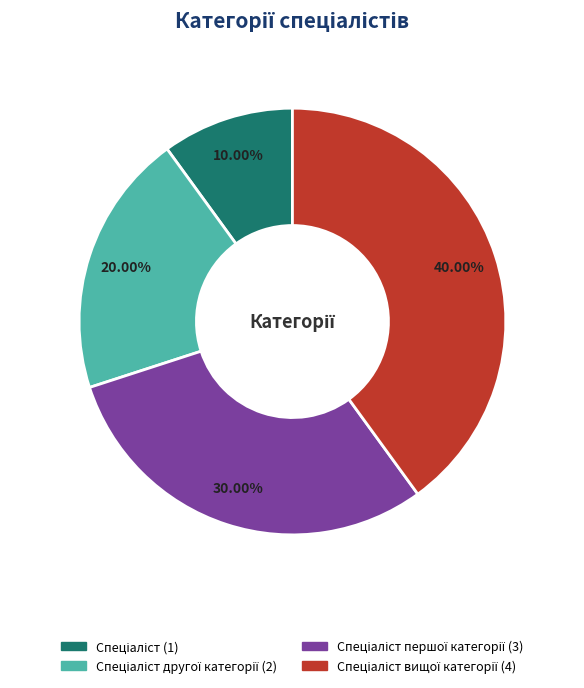

Is there a majority slice in this chart?

No